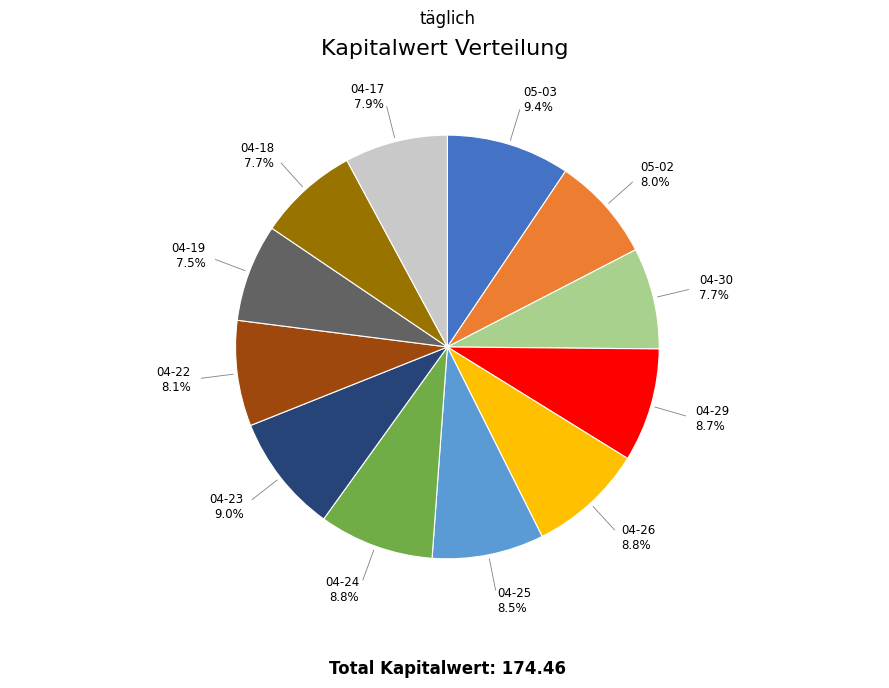

Does any single category account for the majority?

No